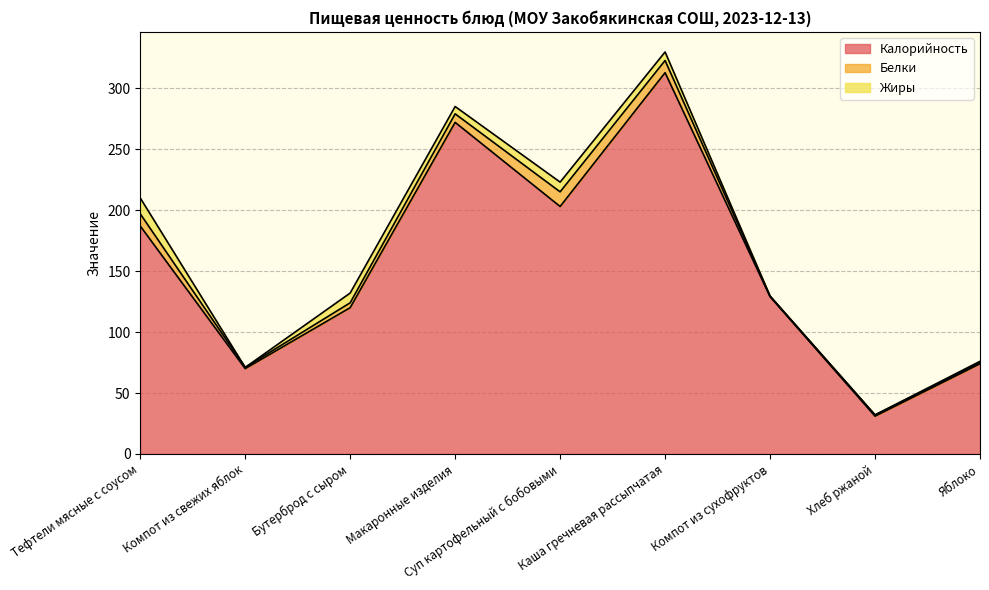

What is the value of the Калорийность point at the 7th from the left?

129.0